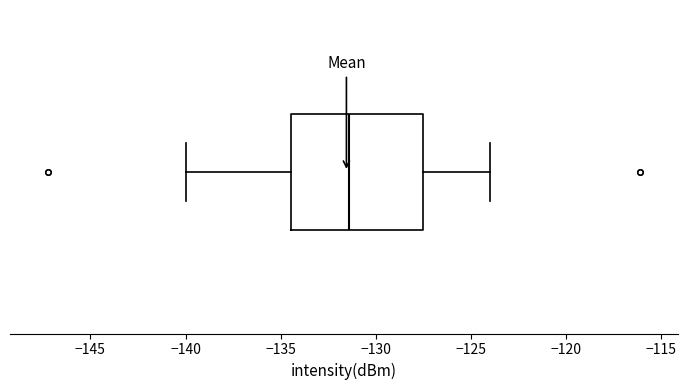

Where does the median line of the box sit on the x-axis? The values are not printed on the chart, so give them approximately, as read against the axis.

-131.5